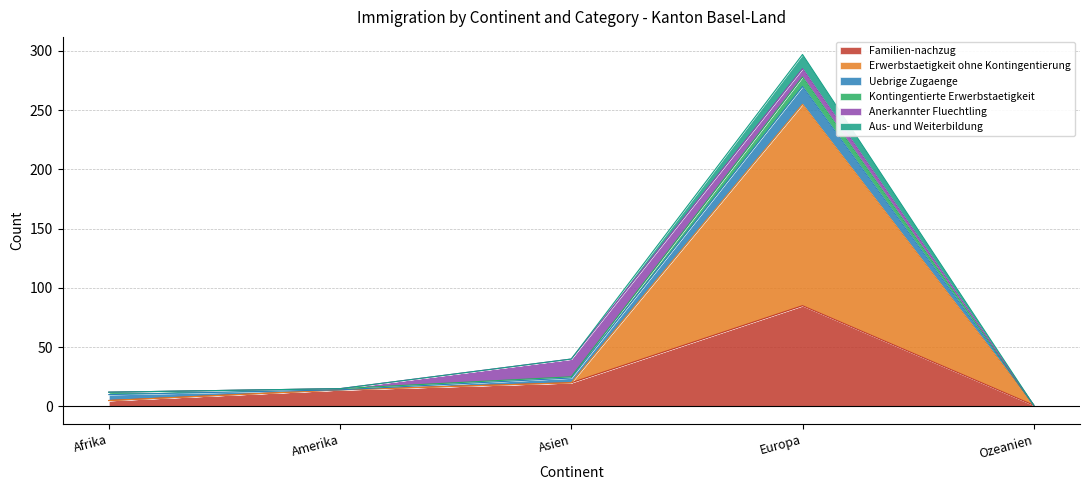

At which category is the sum across all series the highest?

Europa